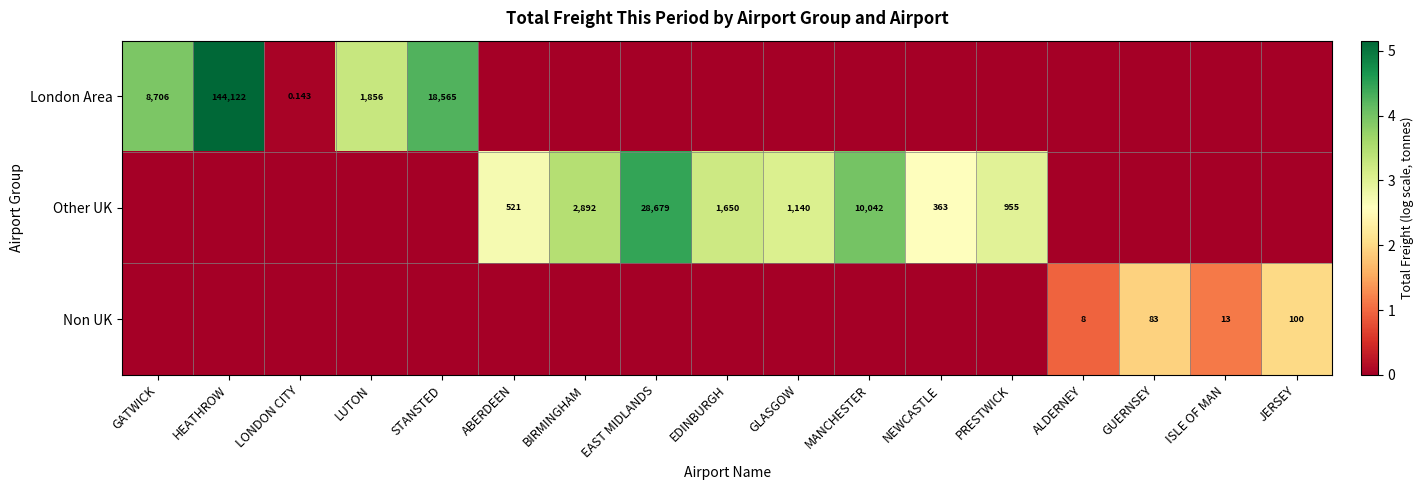

The value of Other UK at STANSTED is 0.0. True or false?

True